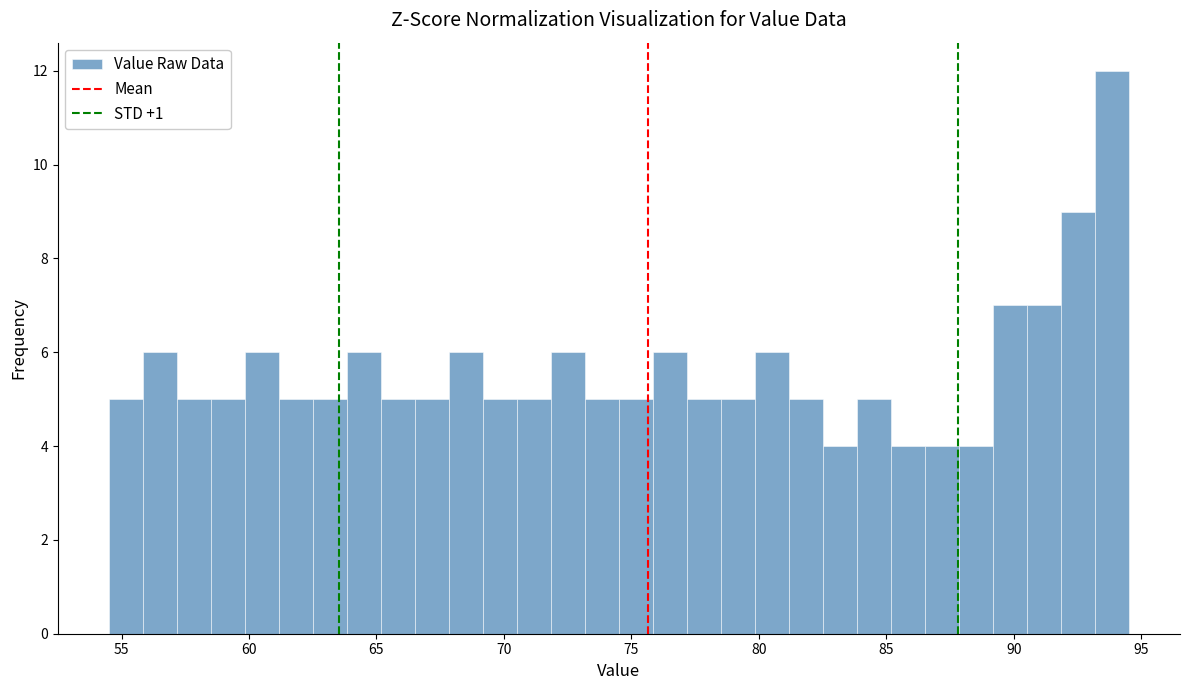

Read against the x-axis, roughly where is the centre of the tallest bar?

94.0